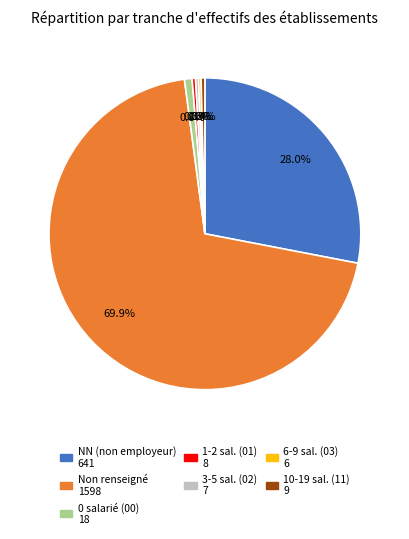

Is there any slice that represents more than half of the pie?

Yes